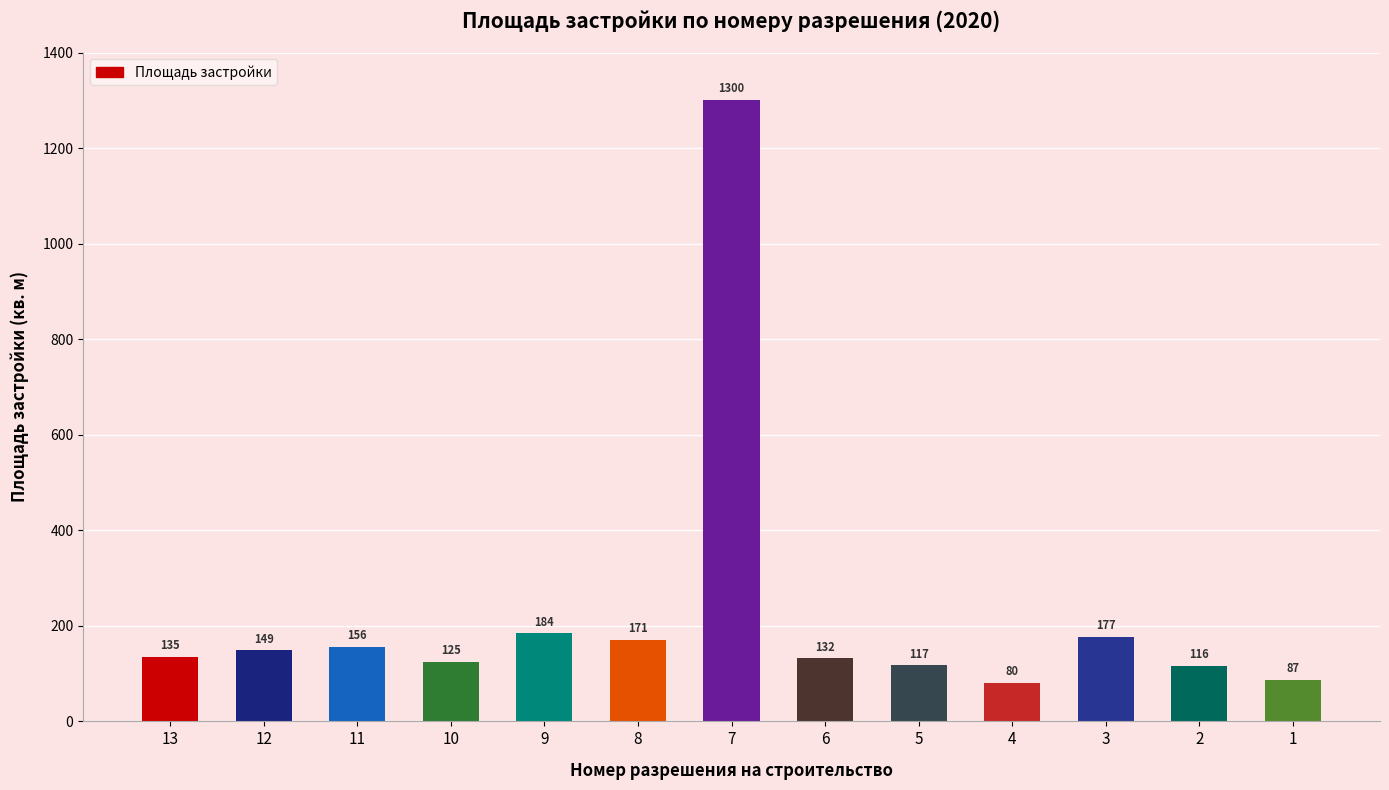

What is the sum of the values at 4 and 6?

212.0